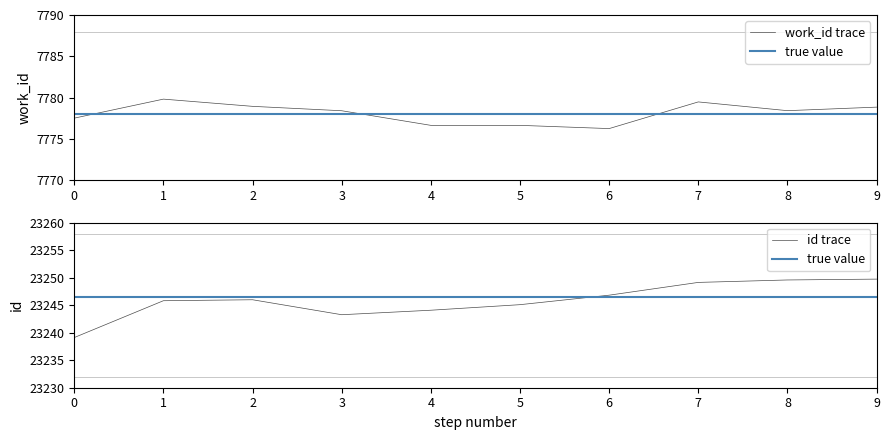

Count the number of categories in the chart.

10